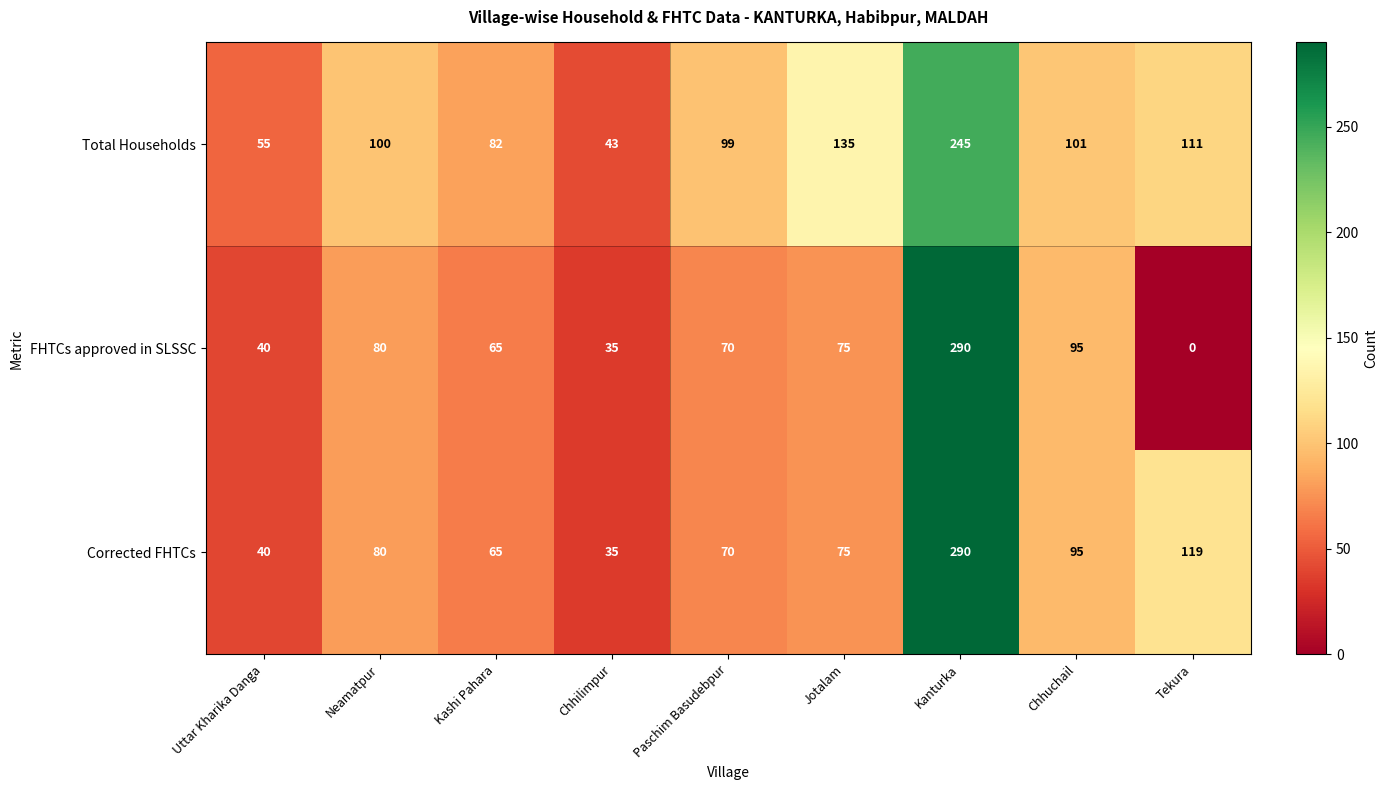

Which label corresponds to the largest value in the chart?

Kanturka